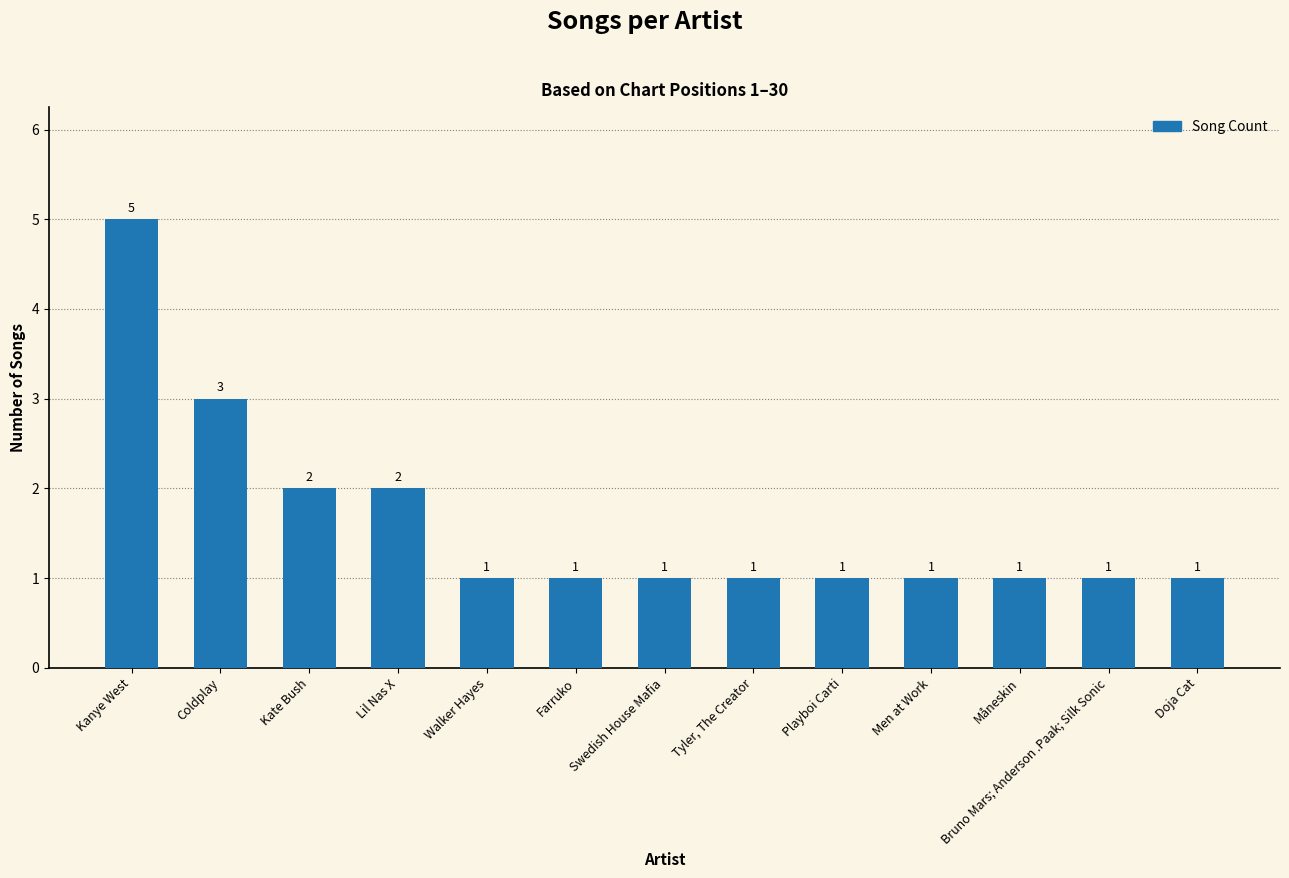

At which category does the chart reach its peak across all series?

Kanye West